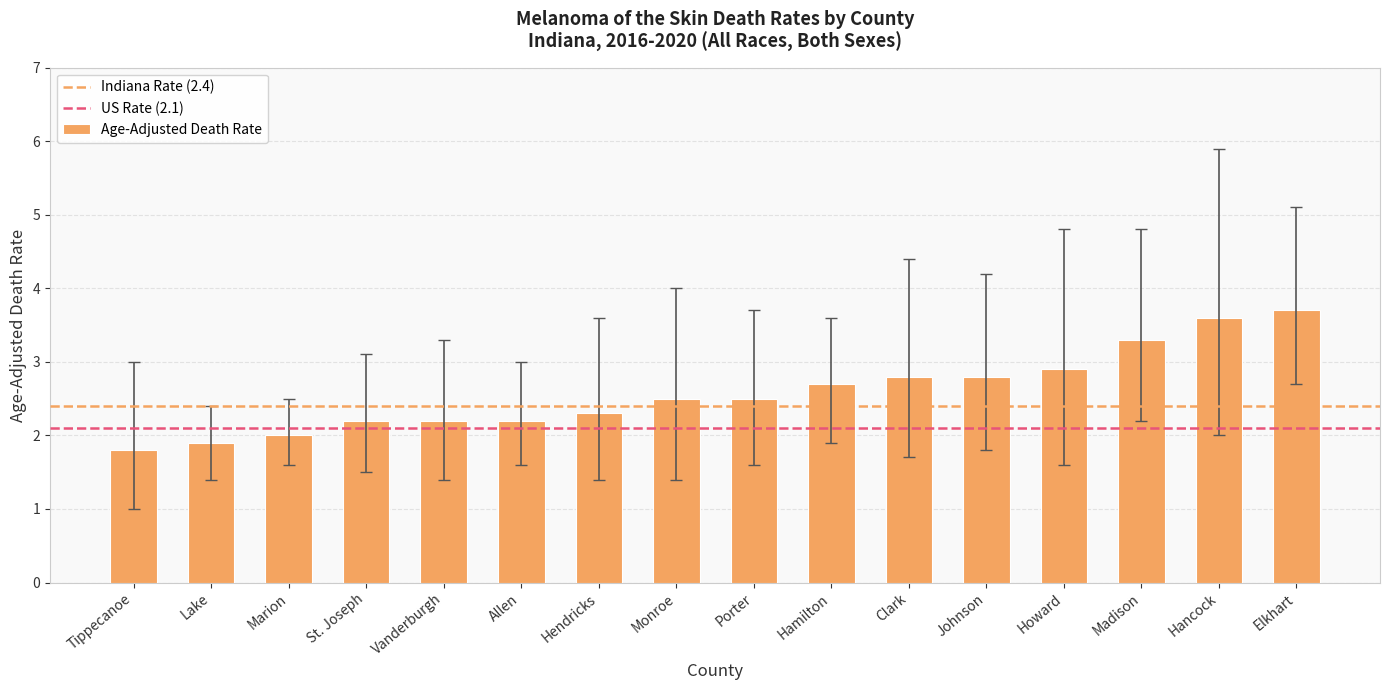

Reading left to right, transcribe all the data shown in this chart.

Tippecanoe=1.8	Lake=1.9	Marion=2.0	St. Joseph=2.2	Vanderburgh=2.2	Allen=2.2	Hendricks=2.3	Monroe=2.5	Porter=2.5	Hamilton=2.7	Clark=2.8	Johnson=2.8	Howard=2.9	Madison=3.3	Hancock=3.6	Elkhart=3.7